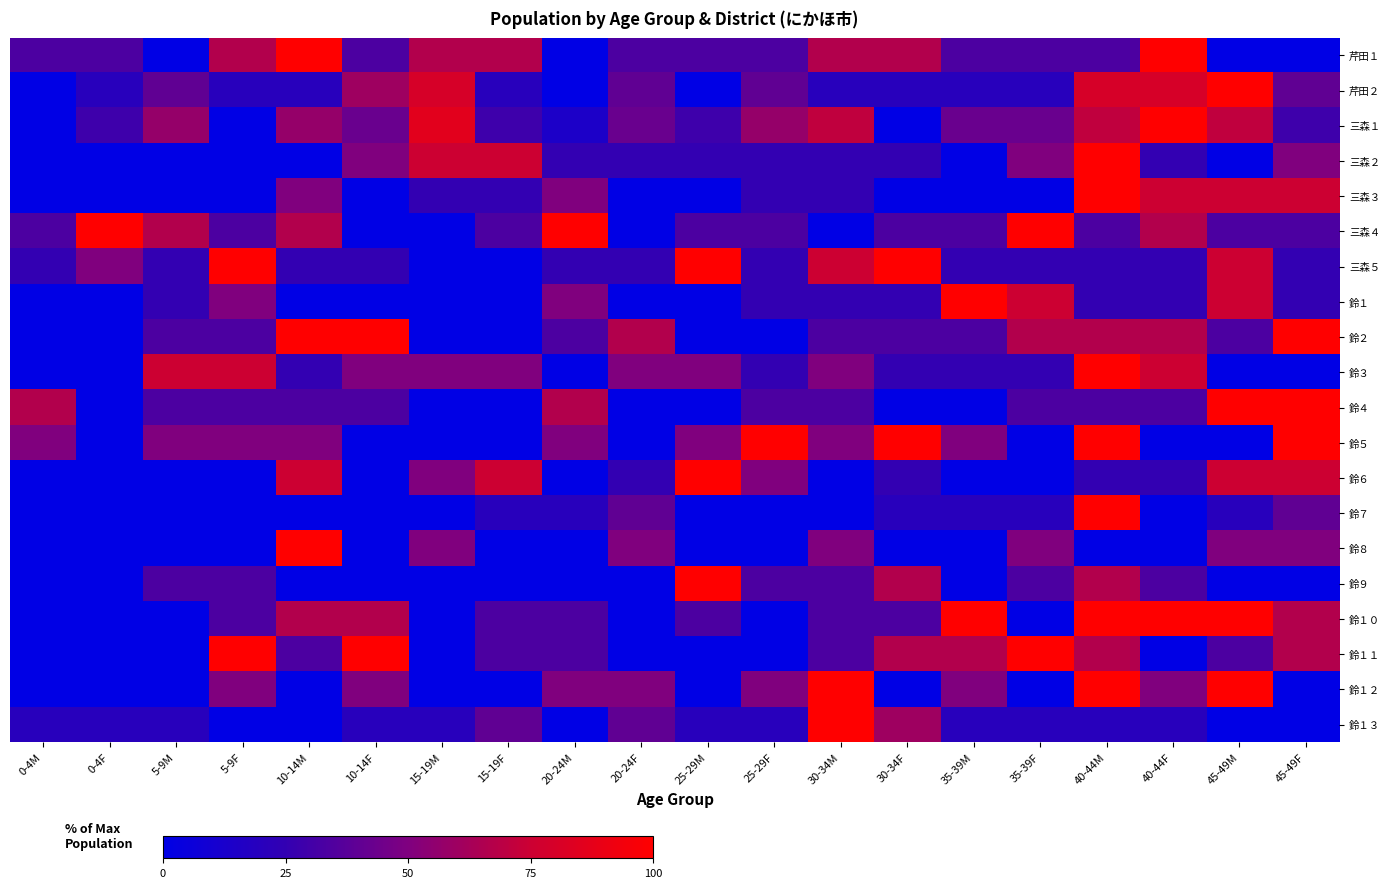

Reading left to right, extract all data points from this chart.

芹田１: 0-4M=33.3	0-4F=33.3	5-9M=0.0	5-9F=66.7	10-14M=100.0	10-14F=33.3	15-19M=66.7	15-19F=66.7	20-24M=0.0	20-24F=33.3	25-29M=33.3	25-29F=33.3	30-34M=66.7	30-34F=66.7	35-39M=33.3	35-39F=33.3	40-44M=33.3	40-44F=100.0	45-49M=0.0	45-49F=0.0
芹田２: 0-4M=0.0	0-4F=20.0	5-9M=40.0	5-9F=20.0	10-14M=20.0	10-14F=60.0	15-19M=80.0	15-19F=20.0	20-24M=0.0	20-24F=40.0	25-29M=0.0	25-29F=40.0	30-34M=20.0	30-34F=20.0	35-39M=20.0	35-39F=20.0	40-44M=80.0	40-44F=80.0	45-49M=100.0	45-49F=40.0
三森１: 0-4M=0.0	0-4F=28.6	5-9M=57.1	5-9F=0.0	10-14M=57.1	10-14F=42.9	15-19M=85.7	15-19F=28.6	20-24M=14.3	20-24F=42.9	25-29M=28.6	25-29F=57.1	30-34M=71.4	30-34F=0.0	35-39M=42.9	35-39F=42.9	40-44M=71.4	40-44F=100.0	45-49M=71.4	45-49F=28.6
三森２: 0-4M=0.0	0-4F=0.0	5-9M=0.0	5-9F=0.0	10-14M=0.0	10-14F=50.0	15-19M=75.0	15-19F=75.0	20-24M=25.0	20-24F=25.0	25-29M=25.0	25-29F=25.0	30-34M=25.0	30-34F=25.0	35-39M=0.0	35-39F=50.0	40-44M=100.0	40-44F=25.0	45-49M=0.0	45-49F=50.0
三森３: 0-4M=0.0	0-4F=0.0	5-9M=0.0	5-9F=0.0	10-14M=50.0	10-14F=0.0	15-19M=25.0	15-19F=25.0	20-24M=50.0	20-24F=0.0	25-29M=0.0	25-29F=25.0	30-34M=25.0	30-34F=0.0	35-39M=0.0	35-39F=0.0	40-44M=100.0	40-44F=75.0	45-49M=75.0	45-49F=75.0
三森４: 0-4M=33.3	0-4F=100.0	5-9M=66.7	5-9F=33.3	10-14M=66.7	10-14F=0.0	15-19M=0.0	15-19F=33.3	20-24M=100.0	20-24F=0.0	25-29M=33.3	25-29F=33.3	30-34M=0.0	30-34F=33.3	35-39M=33.3	35-39F=100.0	40-44M=33.3	40-44F=66.7	45-49M=33.3	45-49F=33.3
三森５: 0-4M=25.0	0-4F=50.0	5-9M=25.0	5-9F=100.0	10-14M=25.0	10-14F=25.0	15-19M=0.0	15-19F=0.0	20-24M=25.0	20-24F=25.0	25-29M=100.0	25-29F=25.0	30-34M=75.0	30-34F=100.0	35-39M=25.0	35-39F=25.0	40-44M=25.0	40-44F=25.0	45-49M=75.0	45-49F=25.0
鈴１: 0-4M=0.0	0-4F=0.0	5-9M=25.0	5-9F=50.0	10-14M=0.0	10-14F=0.0	15-19M=0.0	15-19F=0.0	20-24M=50.0	20-24F=0.0	25-29M=0.0	25-29F=25.0	30-34M=25.0	30-34F=25.0	35-39M=100.0	35-39F=75.0	40-44M=25.0	40-44F=25.0	45-49M=75.0	45-49F=25.0
鈴２: 0-4M=0.0	0-4F=0.0	5-9M=33.3	5-9F=33.3	10-14M=100.0	10-14F=100.0	15-19M=0.0	15-19F=0.0	20-24M=33.3	20-24F=66.7	25-29M=0.0	25-29F=0.0	30-34M=33.3	30-34F=33.3	35-39M=33.3	35-39F=66.7	40-44M=66.7	40-44F=66.7	45-49M=33.3	45-49F=100.0
鈴３: 0-4M=0.0	0-4F=0.0	5-9M=75.0	5-9F=75.0	10-14M=25.0	10-14F=50.0	15-19M=50.0	15-19F=50.0	20-24M=0.0	20-24F=50.0	25-29M=50.0	25-29F=25.0	30-34M=50.0	30-34F=25.0	35-39M=25.0	35-39F=25.0	40-44M=100.0	40-44F=75.0	45-49M=0.0	45-49F=0.0
鈴４: 0-4M=66.7	0-4F=0.0	5-9M=33.3	5-9F=33.3	10-14M=33.3	10-14F=33.3	15-19M=0.0	15-19F=0.0	20-24M=66.7	20-24F=0.0	25-29M=0.0	25-29F=33.3	30-34M=33.3	30-34F=0.0	35-39M=0.0	35-39F=33.3	40-44M=33.3	40-44F=33.3	45-49M=100.0	45-49F=100.0
鈴５: 0-4M=50.0	0-4F=0.0	5-9M=50.0	5-9F=50.0	10-14M=50.0	10-14F=0.0	15-19M=0.0	15-19F=0.0	20-24M=50.0	20-24F=0.0	25-29M=50.0	25-29F=100.0	30-34M=50.0	30-34F=100.0	35-39M=50.0	35-39F=0.0	40-44M=100.0	40-44F=0.0	45-49M=0.0	45-49F=100.0
鈴６: 0-4M=0.0	0-4F=0.0	5-9M=0.0	5-9F=0.0	10-14M=75.0	10-14F=0.0	15-19M=50.0	15-19F=75.0	20-24M=0.0	20-24F=25.0	25-29M=100.0	25-29F=50.0	30-34M=0.0	30-34F=25.0	35-39M=0.0	35-39F=0.0	40-44M=25.0	40-44F=25.0	45-49M=75.0	45-49F=75.0
鈴７: 0-4M=0.0	0-4F=0.0	5-9M=0.0	5-9F=0.0	10-14M=0.0	10-14F=0.0	15-19M=0.0	15-19F=20.0	20-24M=20.0	20-24F=40.0	25-29M=0.0	25-29F=0.0	30-34M=0.0	30-34F=20.0	35-39M=20.0	35-39F=20.0	40-44M=100.0	40-44F=0.0	45-49M=20.0	45-49F=40.0
鈴８: 0-4M=0.0	0-4F=0.0	5-9M=0.0	5-9F=0.0	10-14M=100.0	10-14F=0.0	15-19M=50.0	15-19F=0.0	20-24M=0.0	20-24F=50.0	25-29M=0.0	25-29F=0.0	30-34M=50.0	30-34F=0.0	35-39M=0.0	35-39F=50.0	40-44M=0.0	40-44F=0.0	45-49M=50.0	45-49F=50.0
鈴９: 0-4M=0.0	0-4F=0.0	5-9M=33.3	5-9F=33.3	10-14M=0.0	10-14F=0.0	15-19M=0.0	15-19F=0.0	20-24M=0.0	20-24F=0.0	25-29M=100.0	25-29F=33.3	30-34M=33.3	30-34F=66.7	35-39M=0.0	35-39F=33.3	40-44M=66.7	40-44F=33.3	45-49M=0.0	45-49F=0.0
鈴１０: 0-4M=0.0	0-4F=0.0	5-9M=0.0	5-9F=33.3	10-14M=66.7	10-14F=66.7	15-19M=0.0	15-19F=33.3	20-24M=33.3	20-24F=0.0	25-29M=33.3	25-29F=0.0	30-34M=33.3	30-34F=33.3	35-39M=100.0	35-39F=0.0	40-44M=100.0	40-44F=100.0	45-49M=100.0	45-49F=66.7
鈴１１: 0-4M=0.0	0-4F=0.0	5-9M=0.0	5-9F=100.0	10-14M=33.3	10-14F=100.0	15-19M=0.0	15-19F=33.3	20-24M=33.3	20-24F=0.0	25-29M=0.0	25-29F=0.0	30-34M=33.3	30-34F=66.7	35-39M=66.7	35-39F=100.0	40-44M=66.7	40-44F=0.0	45-49M=33.3	45-49F=66.7
鈴１２: 0-4M=0.0	0-4F=0.0	5-9M=0.0	5-9F=50.0	10-14M=0.0	10-14F=50.0	15-19M=0.0	15-19F=0.0	20-24M=50.0	20-24F=50.0	25-29M=0.0	25-29F=50.0	30-34M=100.0	30-34F=0.0	35-39M=50.0	35-39F=0.0	40-44M=100.0	40-44F=50.0	45-49M=100.0	45-49F=0.0
鈴１３: 0-4M=20.0	0-4F=20.0	5-9M=20.0	5-9F=0.0	10-14M=0.0	10-14F=20.0	15-19M=20.0	15-19F=40.0	20-24M=0.0	20-24F=40.0	25-29M=20.0	25-29F=20.0	30-34M=100.0	30-34F=60.0	35-39M=20.0	35-39F=20.0	40-44M=20.0	40-44F=20.0	45-49M=0.0	45-49F=0.0